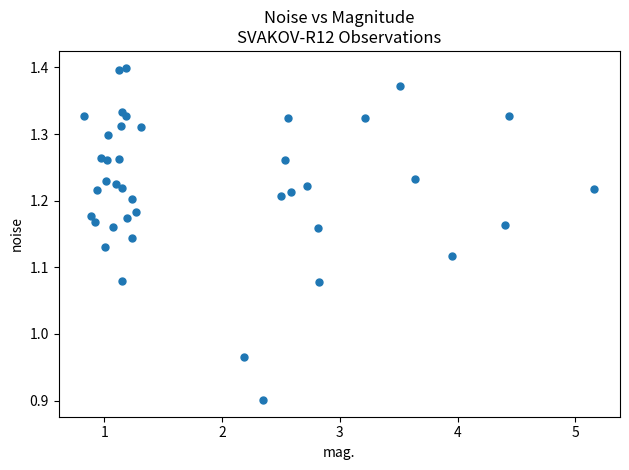

What is the range of X values (max minus min)?

4.3